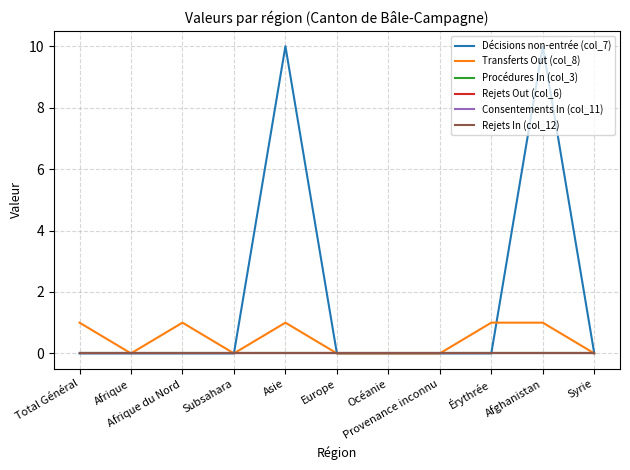

Which series has the largest range (max minus min)?

Décisions non-entrée (col_7)